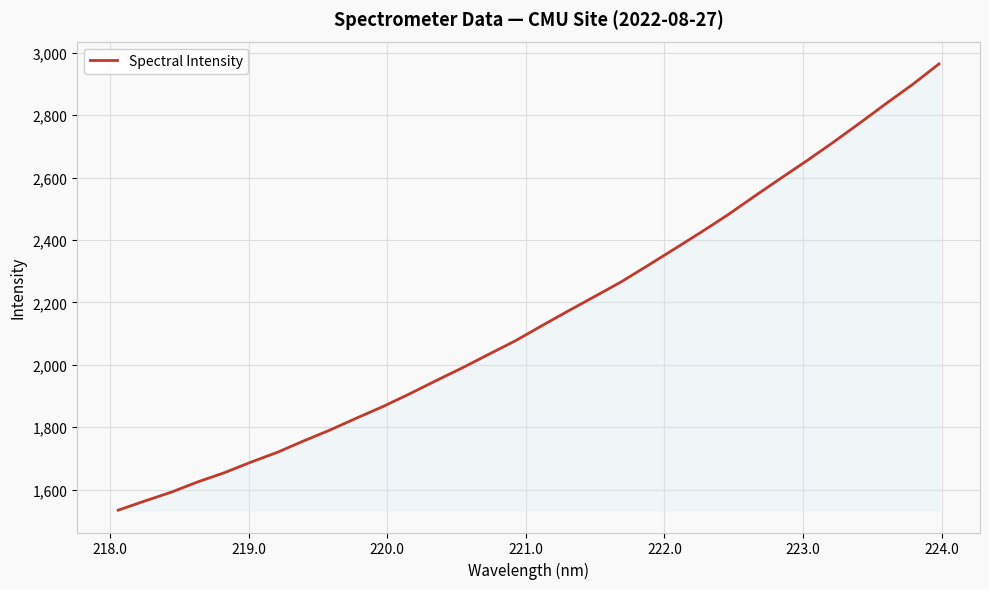

What is the difference between the maximum and minimum values?

1430.2